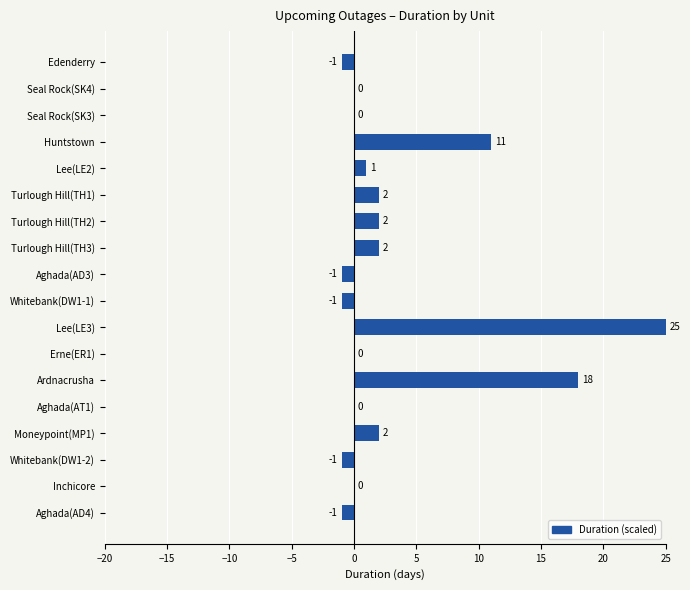

The chart shows a value of 35 at Lee(LE3). True or false?

False